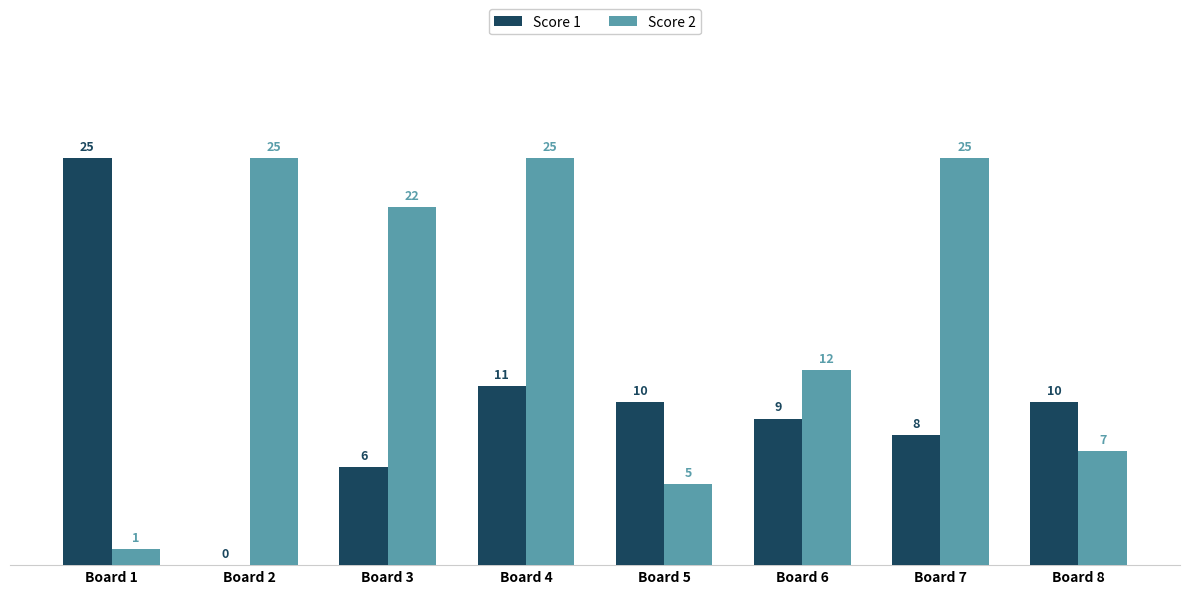

What is the sum of the Score 1 values at Board 2 and Board 7?

8